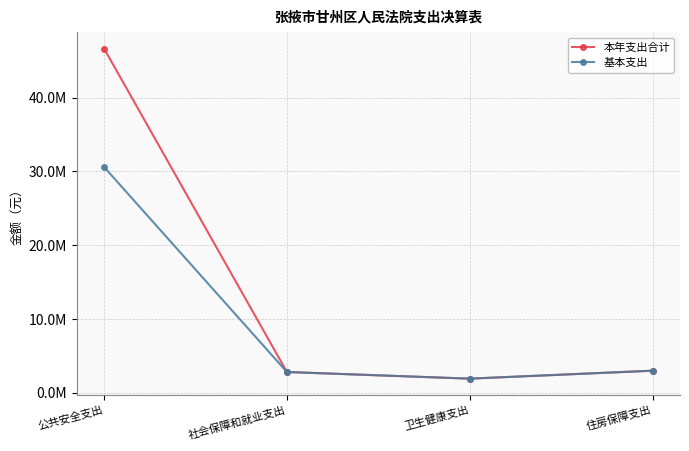

What is the average value of the 基本支出 series?

9588112